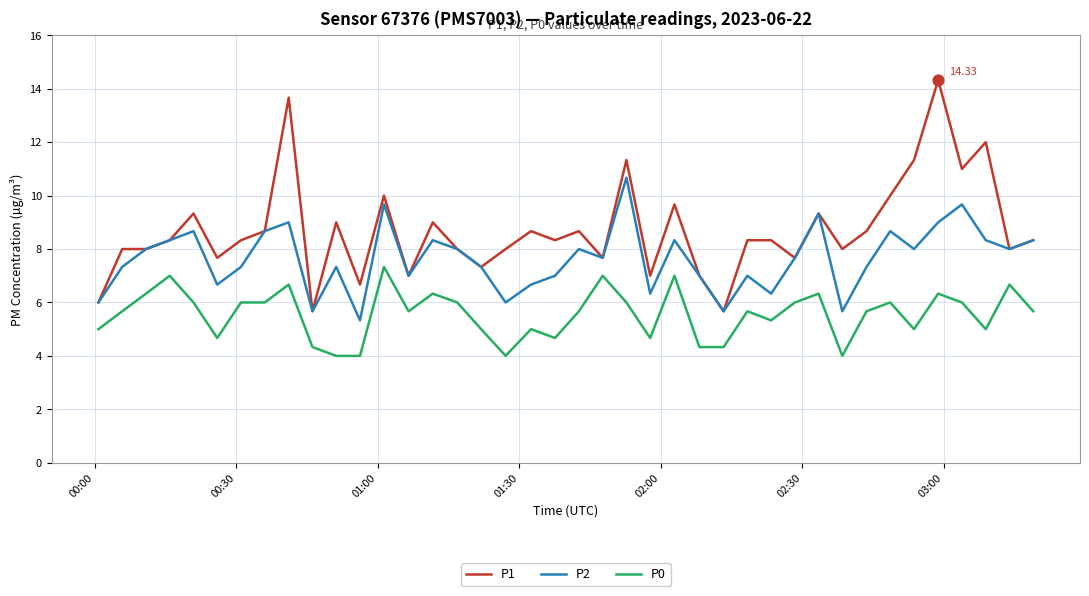

Which series has the largest total across all categories?

P1